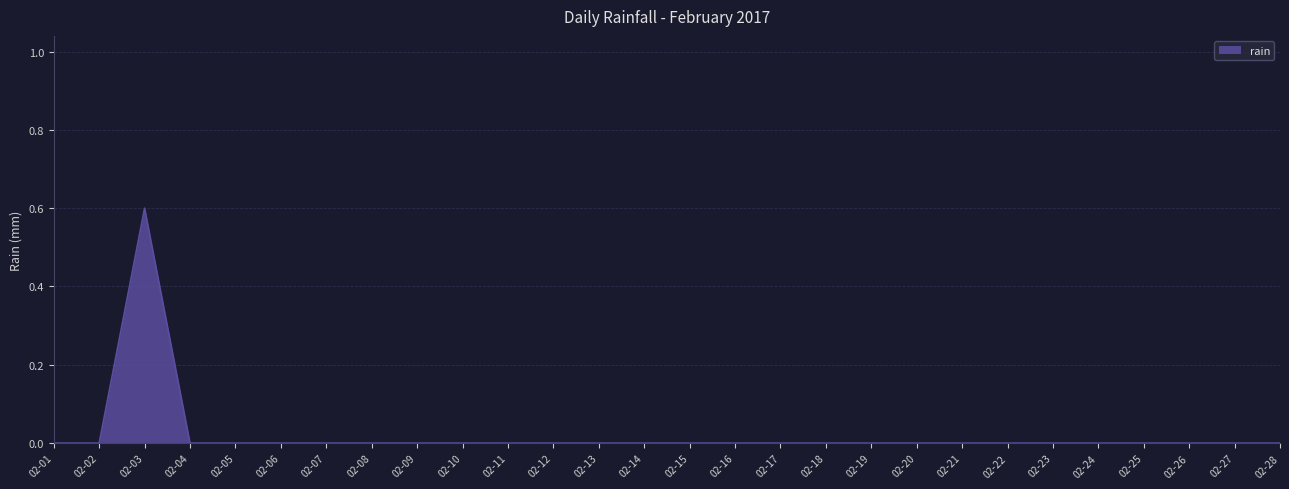

The chart shows a value of 0.0 at 02-02. True or false?

True